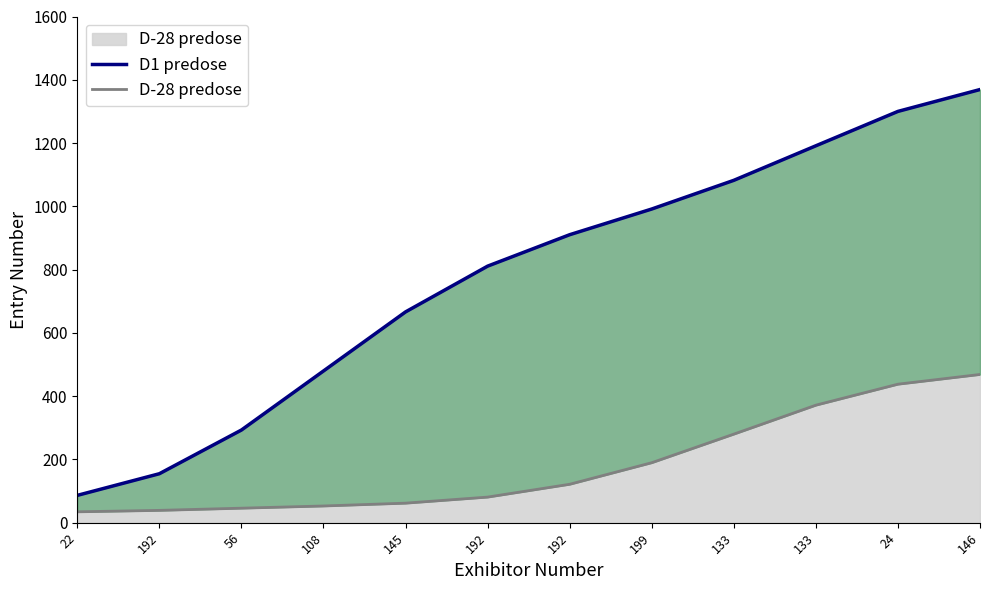

Where is D-28 predose nearest to the value 251?

133